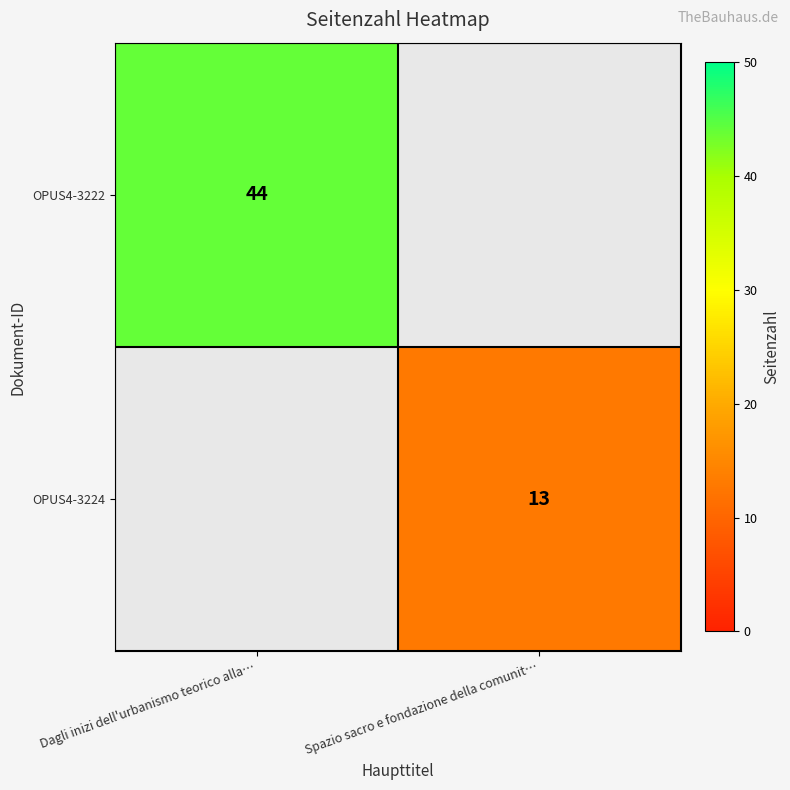

How many categories are shown in the chart?

2